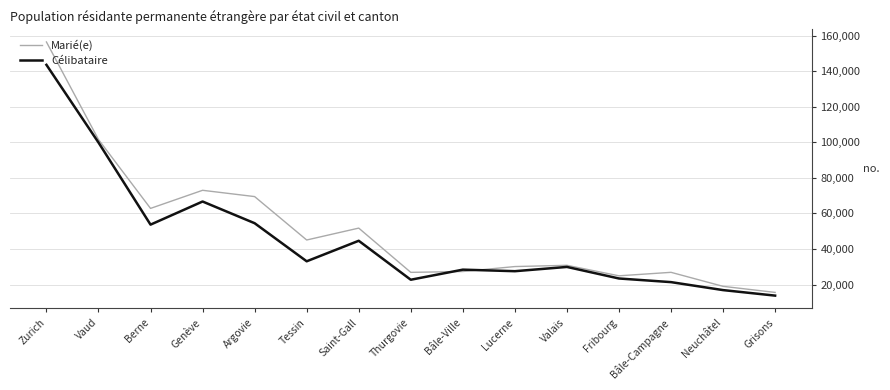

What is the total value across all series at Thurgovie?

49632